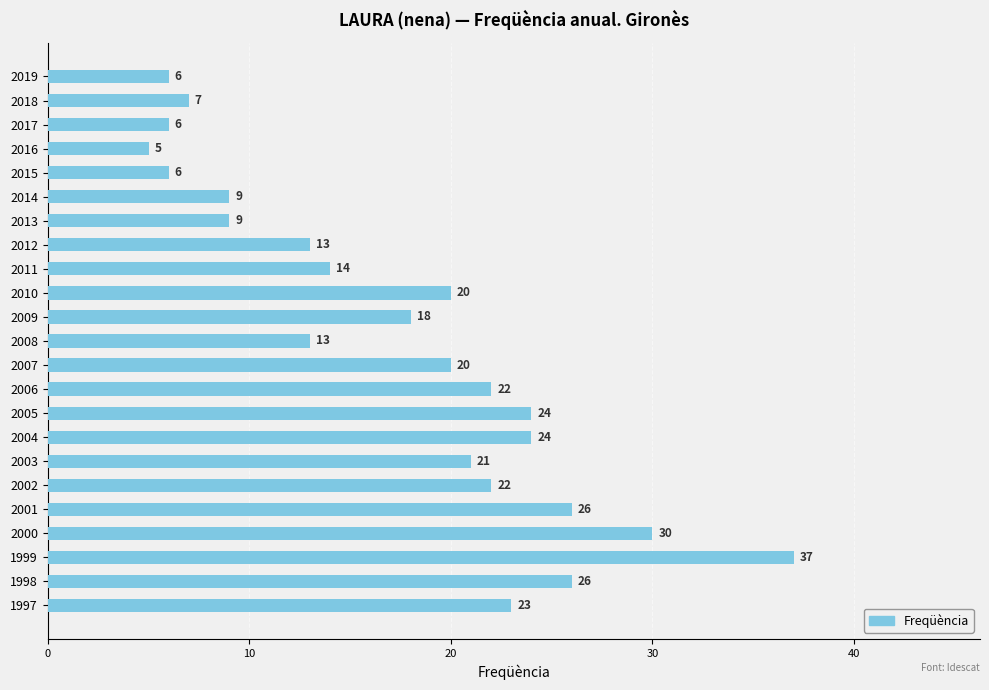

How many categories are shown in the chart?

23